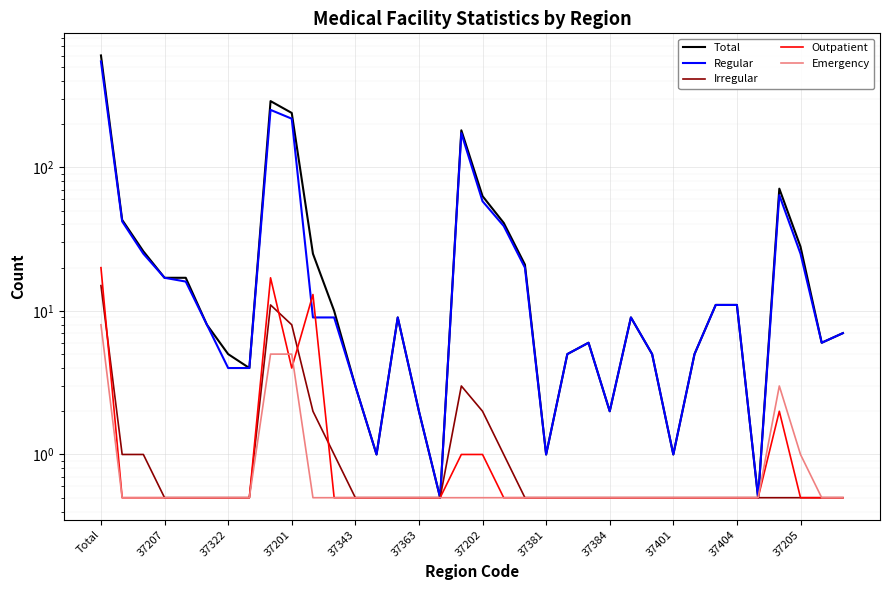

What is the maximum value for Regular?

546.0